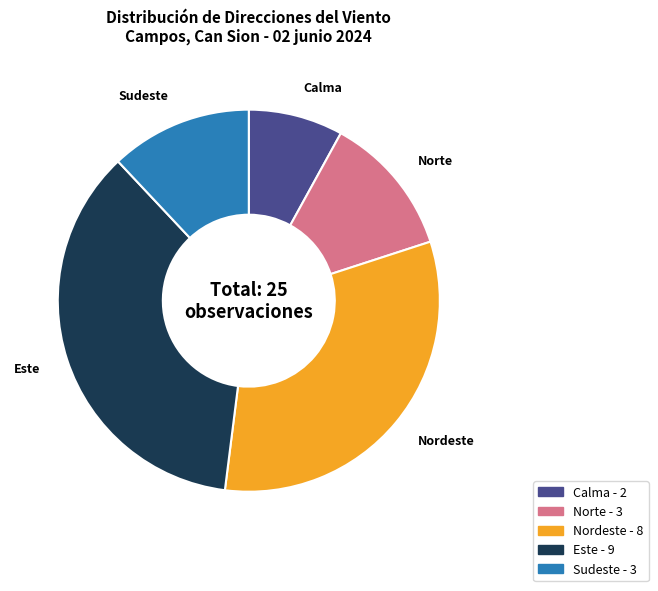

Does any single category account for the majority?

No